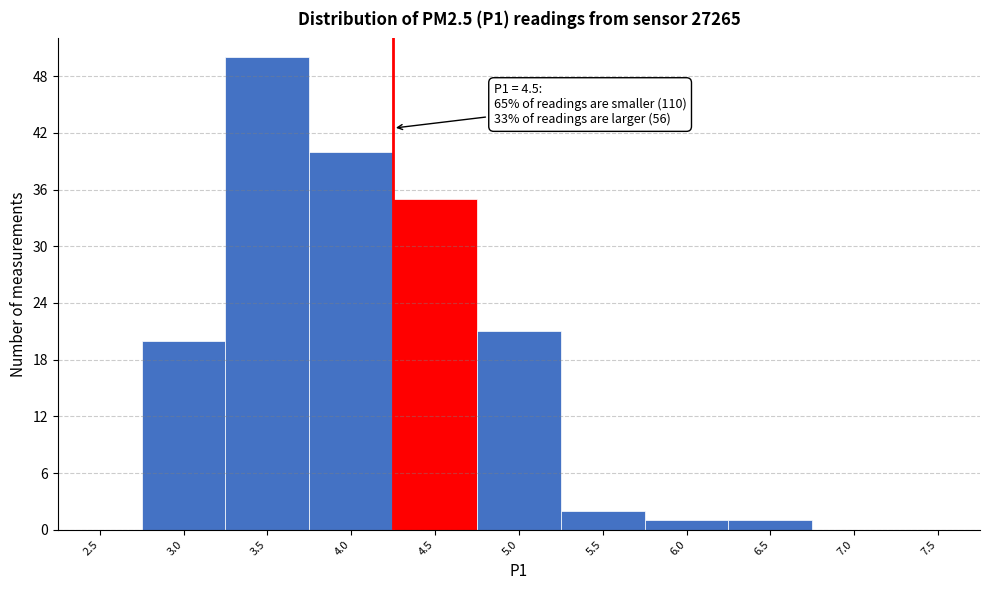

Reading left to right, list all the values displayed in this chart.

2.5=0	3.0=20	3.5=50	4.0=40	4.5=35	5.0=21	5.5=2	6.0=1	6.5=1	7.0=0	7.5=0